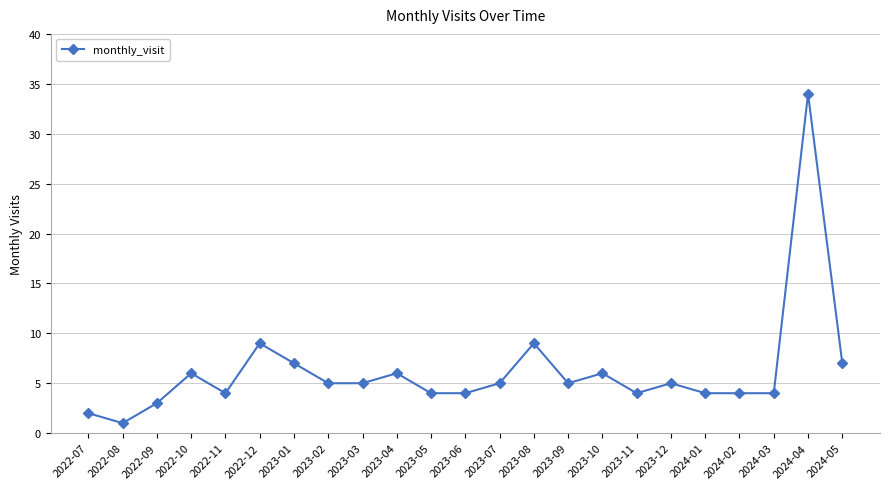

Does the chart display data point markers on the line(s)?

Yes